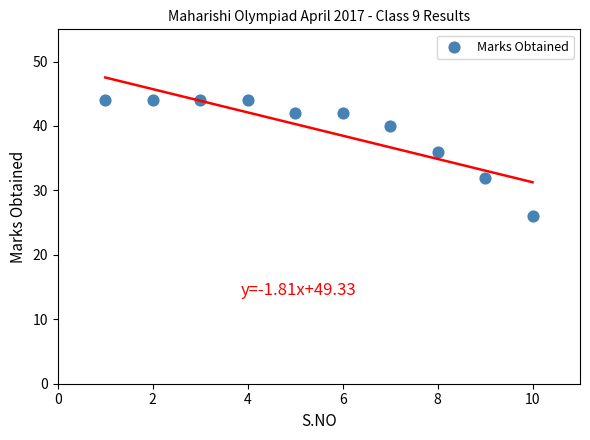

What is the range of X values (max minus min)?

9